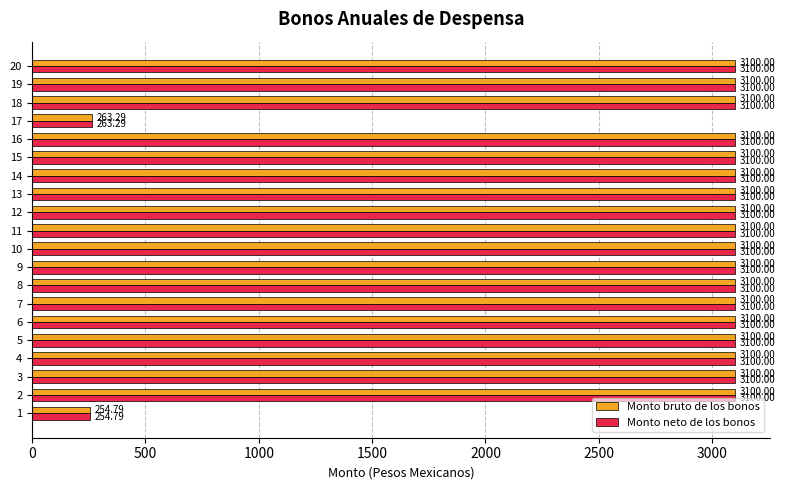

What is the average value of the Monto bruto de los bonos series?

2815.9